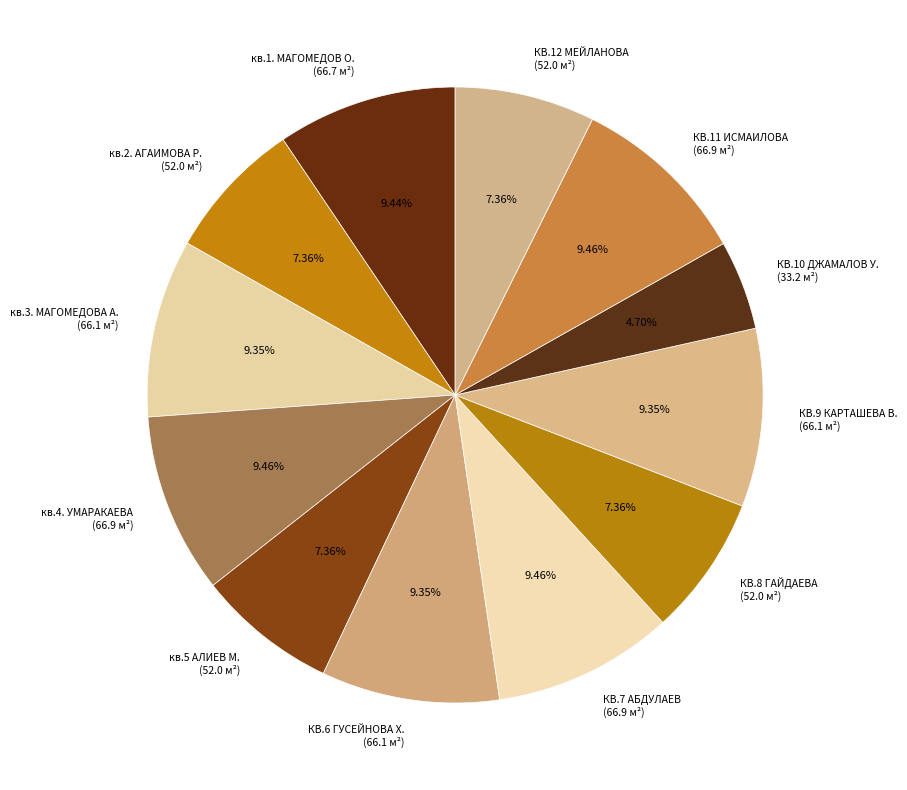

Between КВ.7 АБДУЛАЕВ and кв.5 АЛИЕВ М., which is larger?

КВ.7 АБДУЛАЕВ